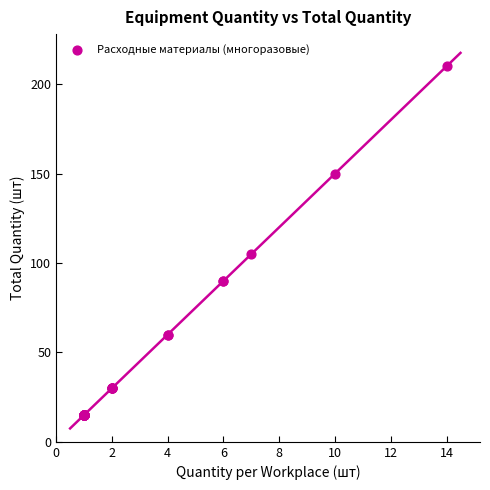

What Y value in the scatter plot is closest to 112?

105